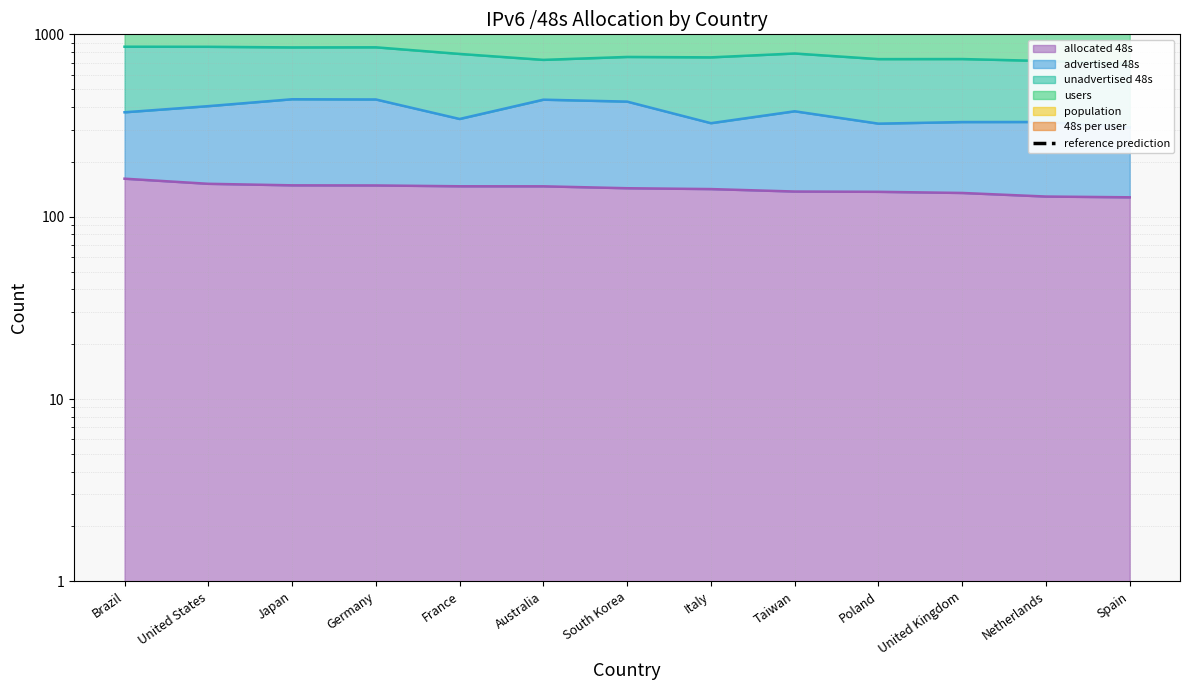

How many data points are less than 1831?

6